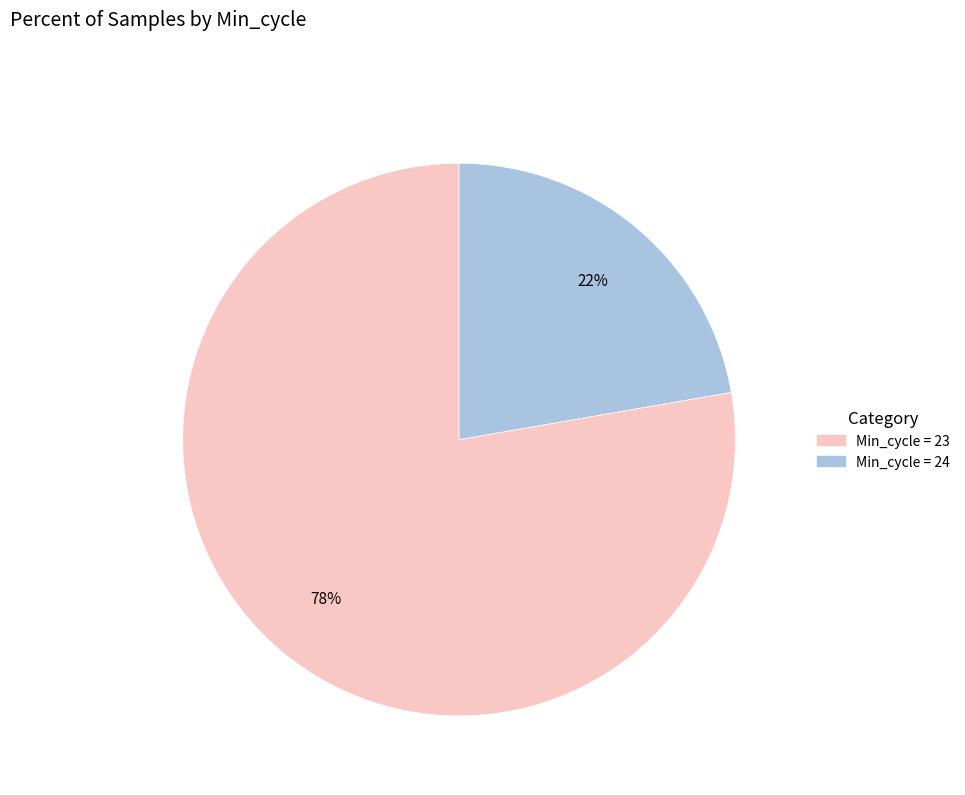

Does any single category account for the majority?

Yes